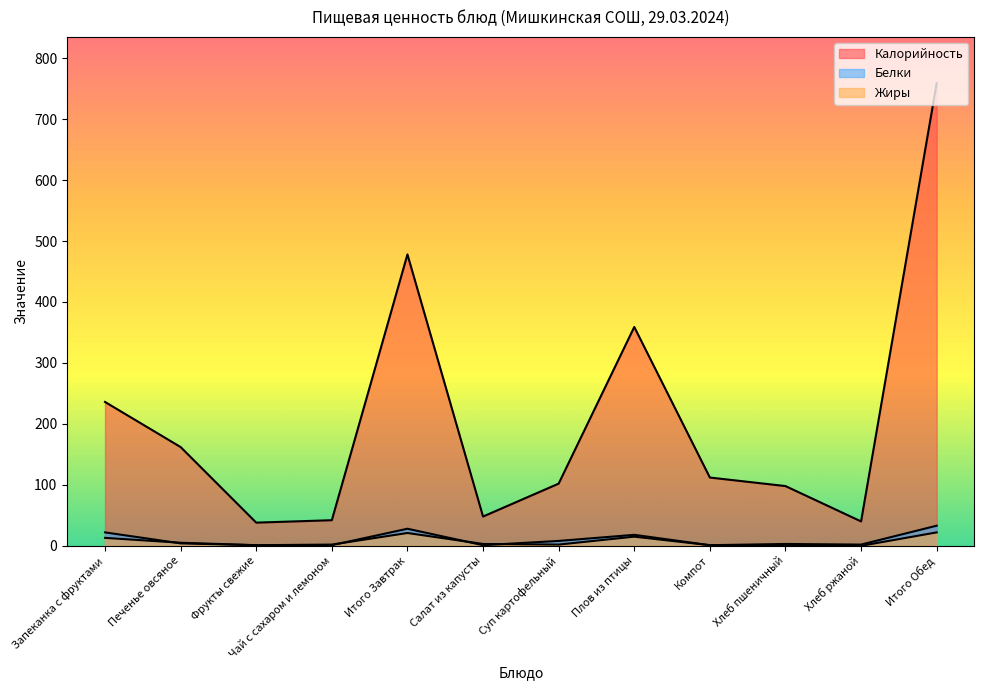

Rank the series at Суп картофельный from highest to lowest value.

Калорийность, Белки, Жиры